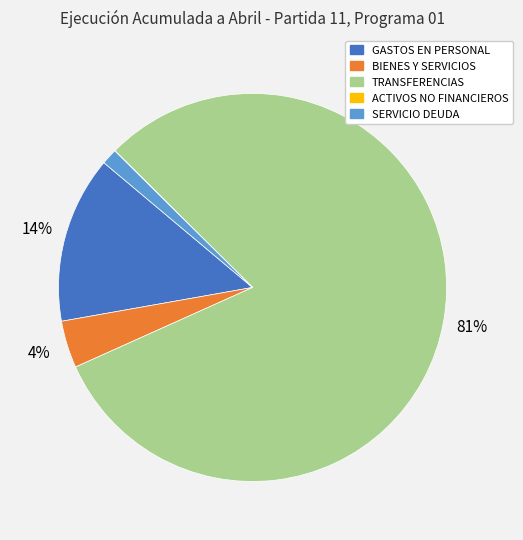

To the nearest percent, what is the average slice percentage?

20%